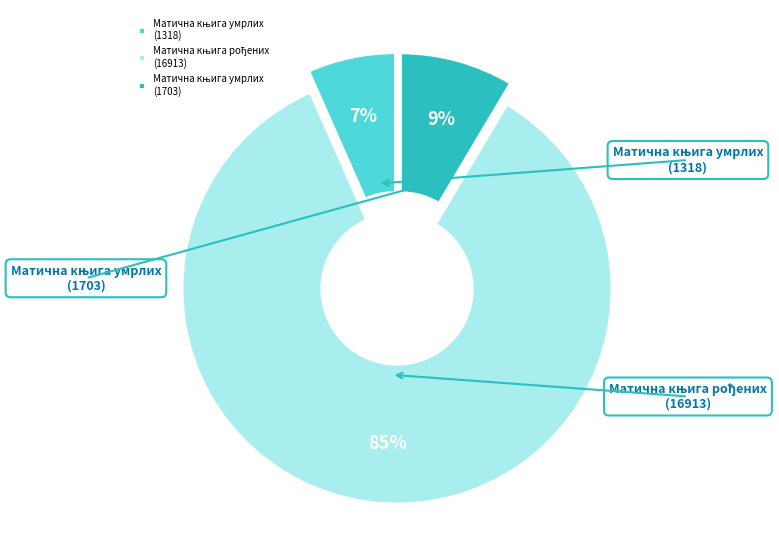

To the nearest percent, what is the difference between the largest and smallest slice percentages?

78%